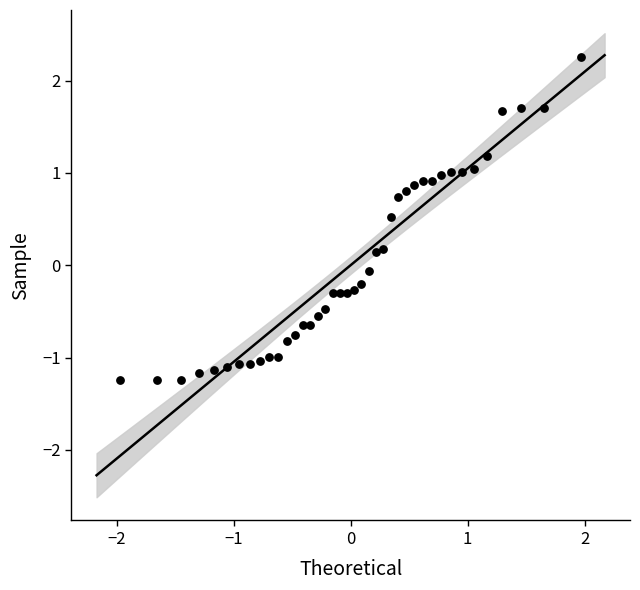

What is the range of Y values (max minus min)?

3.5